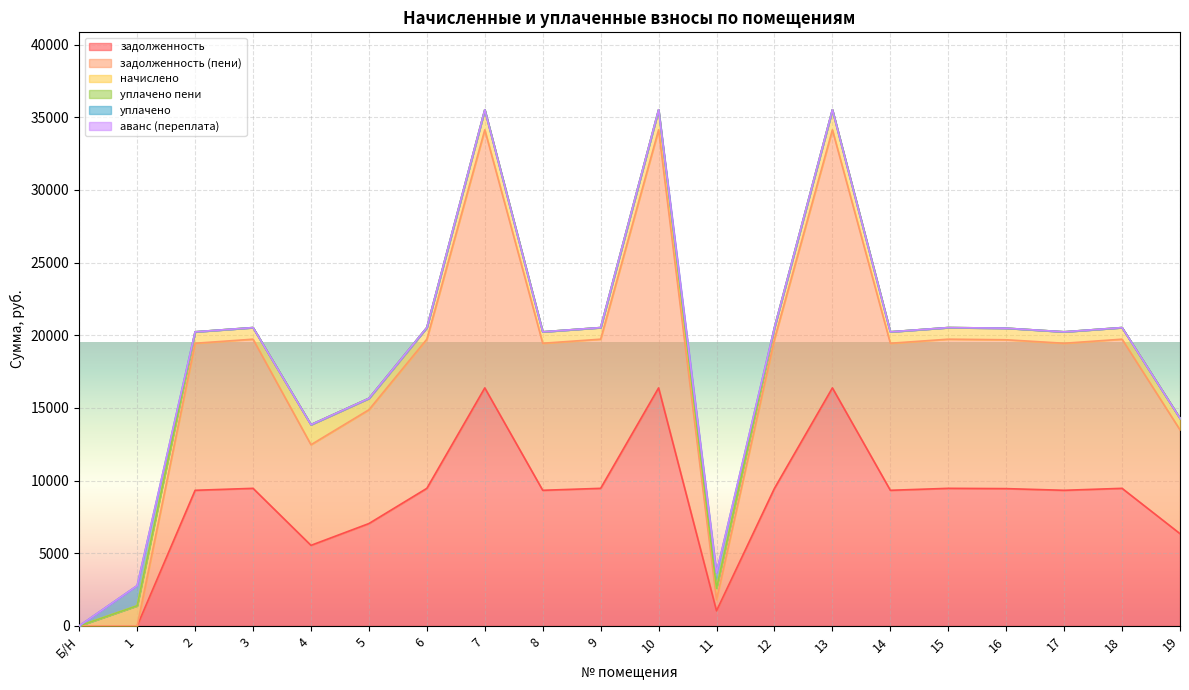

What is the label of the 17th point from the left?

16